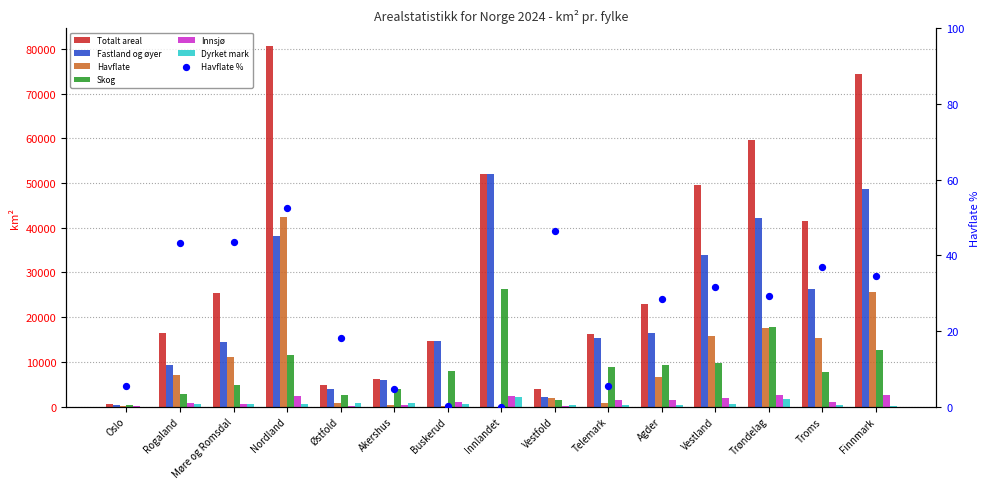

At how many categories does at least one series exceed 50528?

4